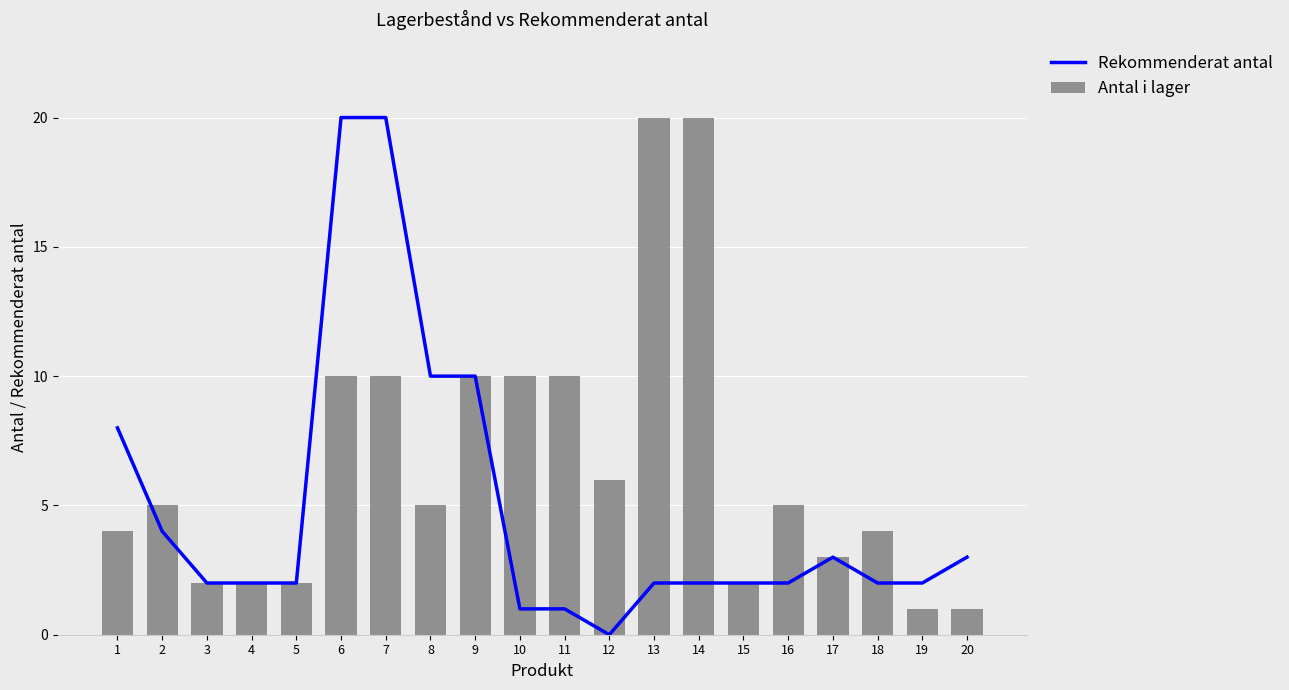

Rank the categories by Rekommenderat antal value from highest to lowest.

6, 7, 8, 9, 1, 2, 17, 20, 3, 4, 5, 13, 14, 15, 16, 18, 19, 10, 11, 12